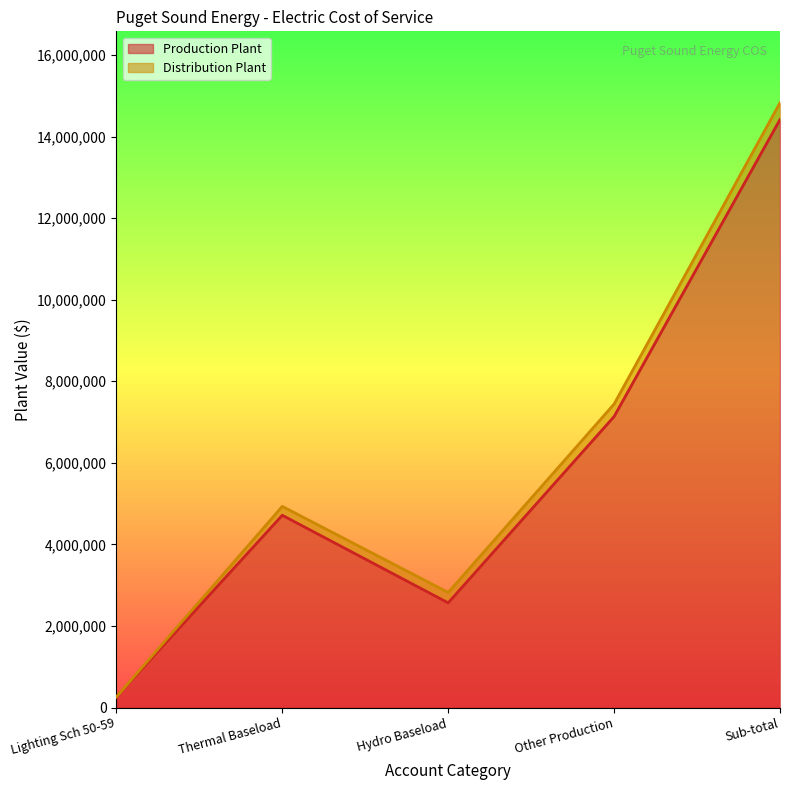

Rank the categories by value from highest to lowest.

Sub-total, Other Production, Thermal Baseload, Hydro Baseload, Lighting Sch 50-59